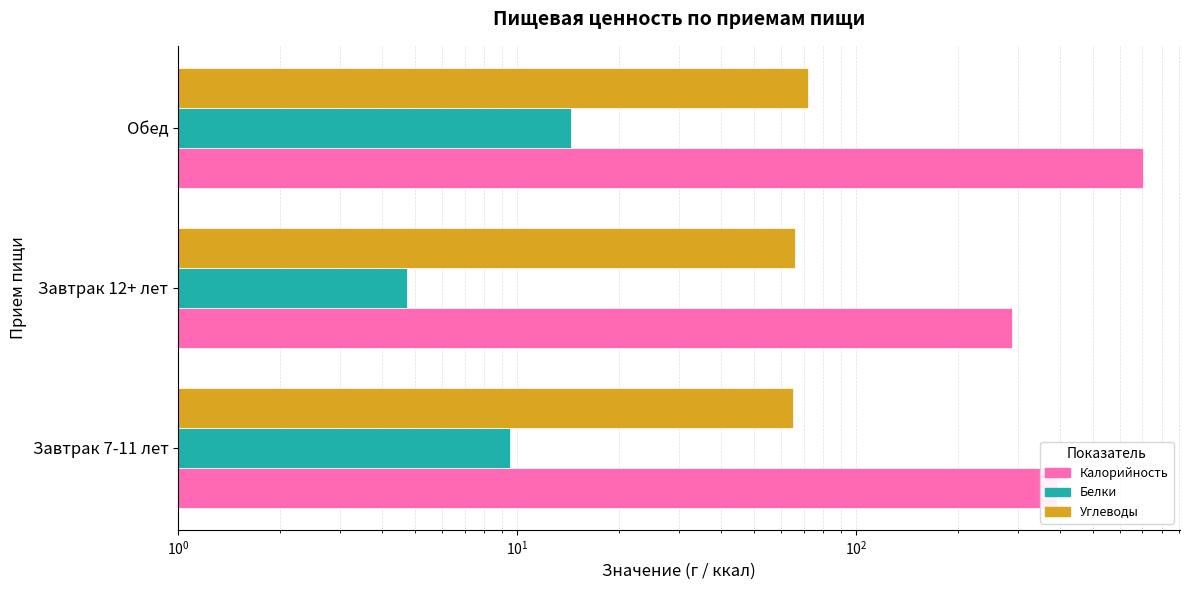

Rank the series by their maximum value, from lowest to highest.

Белки, Углеводы, Калорийность